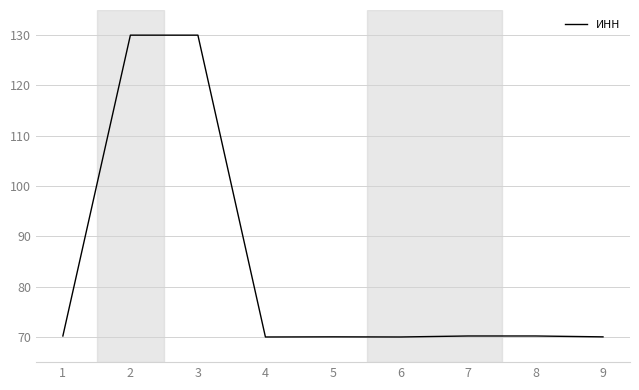

What is the sum of all values?

750.6